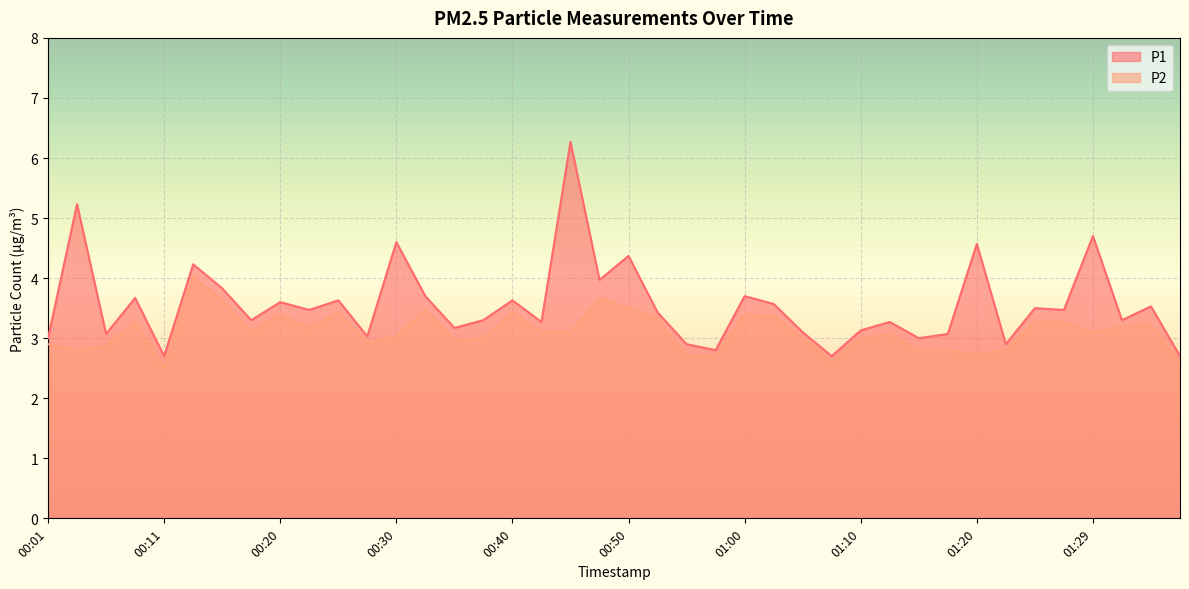

Which series has the largest total across all categories?

P1